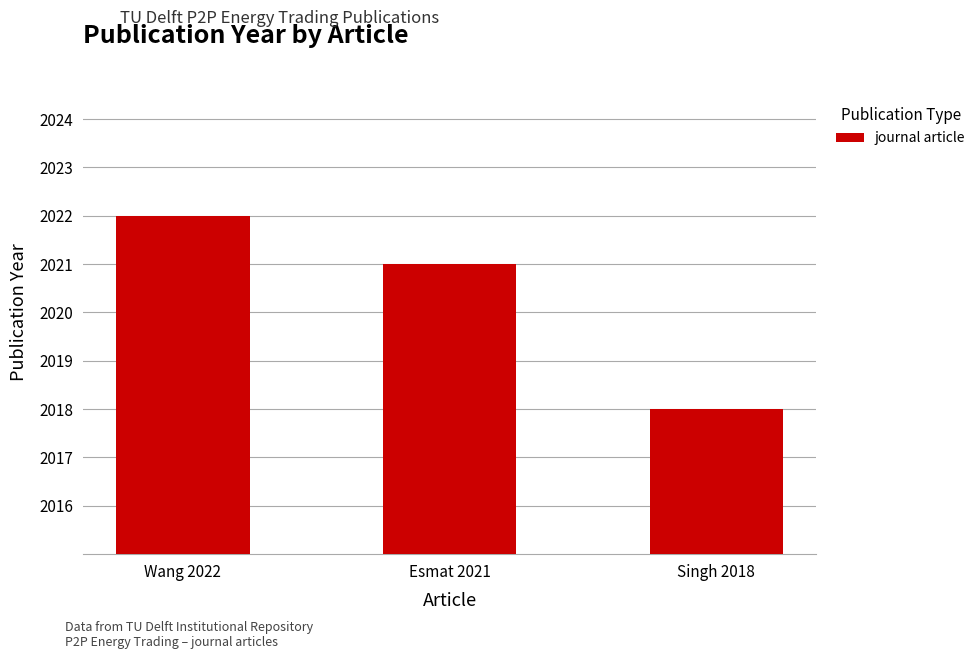

Where is the data nearest to the value 2020?

Esmat 2021